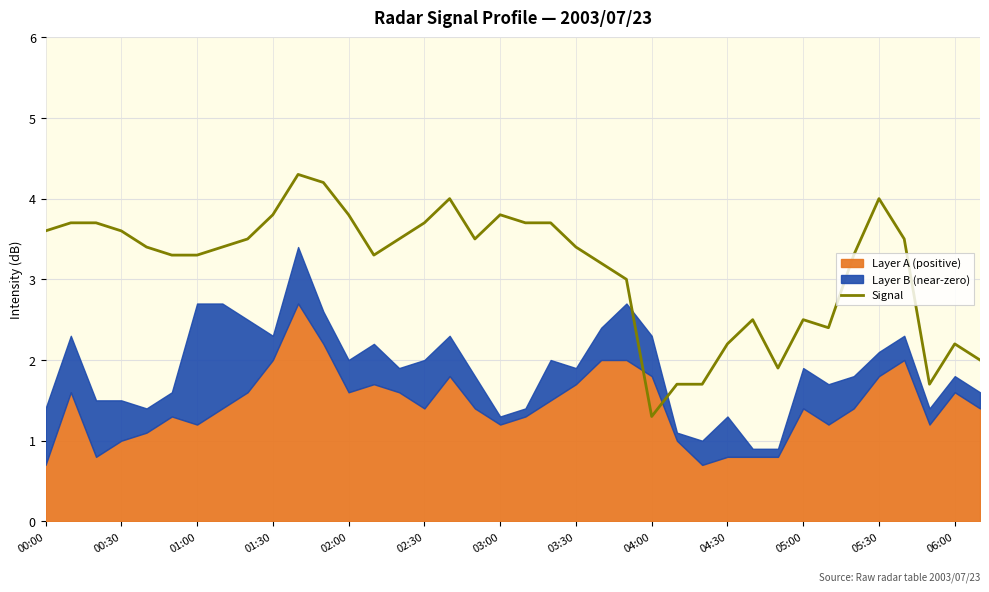

What is the maximum value for Signal?

4.3